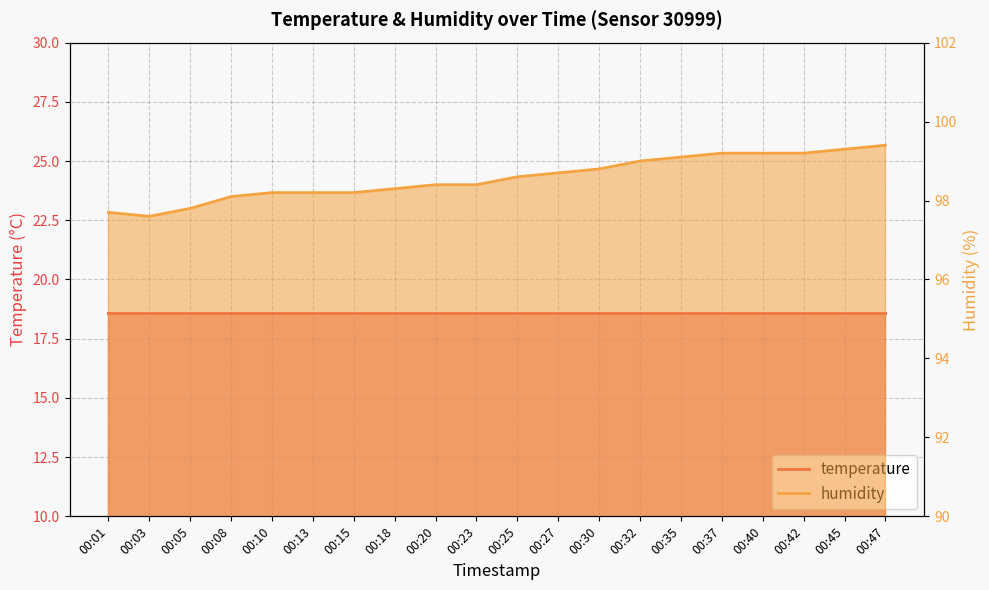

What is the difference between the maximum and second lowest values?

1.7